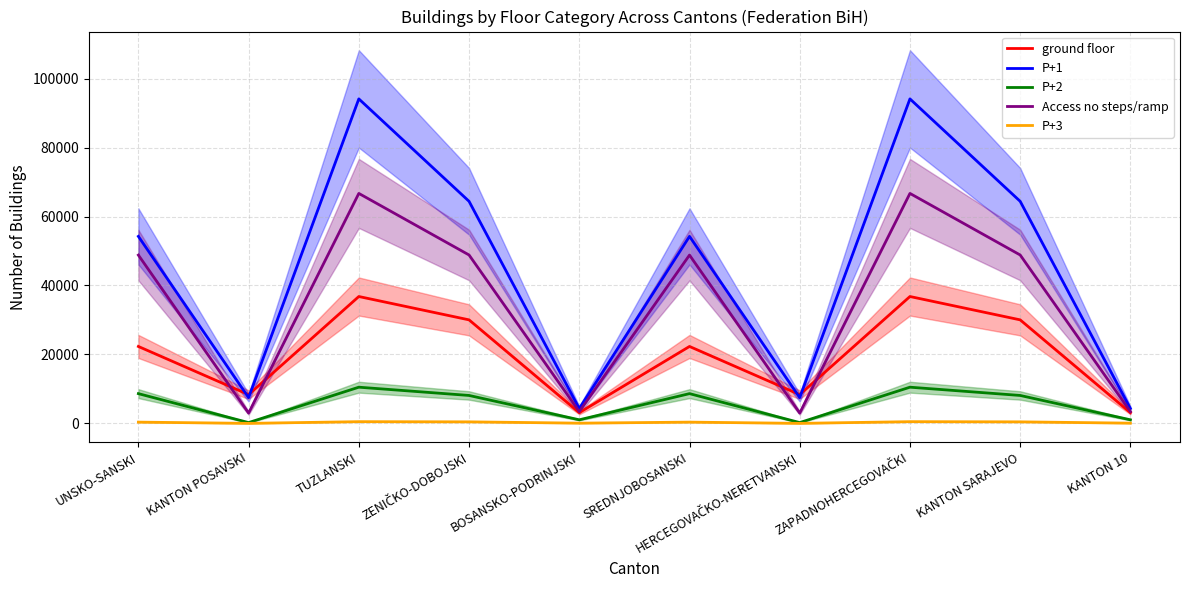

Reading right to left, what are all the values shown in this chart?

ground floor: KANTON 10=3130	KANTON SARAJEVO=30037	ZAPADNOHERCEGOVAČKI=36805	HERCEGOVAČKO-NERETVANSKI=8361	SREDNJOBOSANSKI=22325	BOSANSKO-PODRINJSKI=3130	ZENIČKO-DOBOJSKI=30037	TUZLANSKI=36805	KANTON POSAVSKI=8361	UNSKO-SANSKI=22325
P+1: KANTON 10=4333	KANTON SARAJEVO=64404	ZAPADNOHERCEGOVAČKI=94101	HERCEGOVAČKO-NERETVANSKI=7480	SREDNJOBOSANSKI=54240	BOSANSKO-PODRINJSKI=4333	ZENIČKO-DOBOJSKI=64404	TUZLANSKI=94101	KANTON POSAVSKI=7480	UNSKO-SANSKI=54240
P+2: KANTON 10=1062	KANTON SARAJEVO=8120	ZAPADNOHERCEGOVAČKI=10514	HERCEGOVAČKO-NERETVANSKI=251	SREDNJOBOSANSKI=8649	BOSANSKO-PODRINJSKI=1062	ZENIČKO-DOBOJSKI=8120	TUZLANSKI=10514	KANTON POSAVSKI=251	UNSKO-SANSKI=8649
Access no steps/ramp: KANTON 10=3429	KANTON SARAJEVO=48846	ZAPADNOHERCEGOVAČKI=66697	HERCEGOVAČKO-NERETVANSKI=3010	SREDNJOBOSANSKI=48818	BOSANSKO-PODRINJSKI=3429	ZENIČKO-DOBOJSKI=48846	TUZLANSKI=66697	KANTON POSAVSKI=3010	UNSKO-SANSKI=48818
P+3: KANTON 10=91	KANTON SARAJEVO=467	ZAPADNOHERCEGOVAČKI=522	HERCEGOVAČKO-NERETVANSKI=32	SREDNJOBOSANSKI=387	BOSANSKO-PODRINJSKI=91	ZENIČKO-DOBOJSKI=467	TUZLANSKI=522	KANTON POSAVSKI=32	UNSKO-SANSKI=387